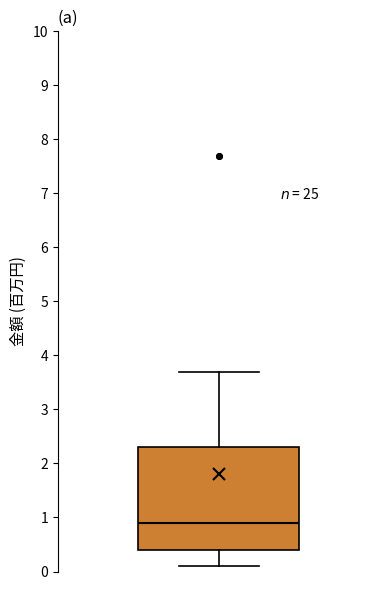

Where is the lower edge of the box on the y-axis? The values are not printed on the chart, so give them approximately, as read against the axis.

0.4